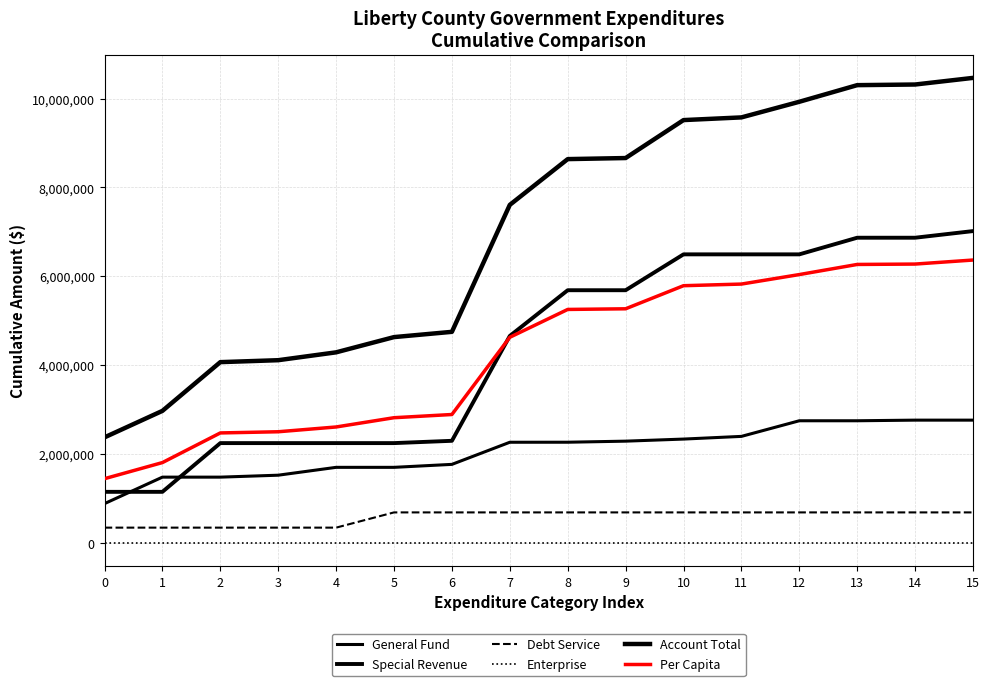

What is the sum of all Per Capita values?

68261350